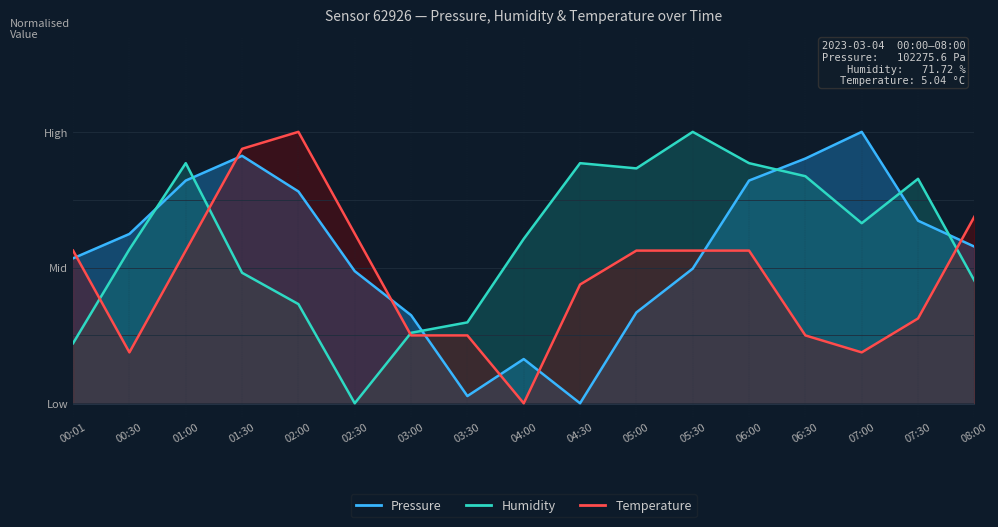

How many positive values does the Temperature series have?

16